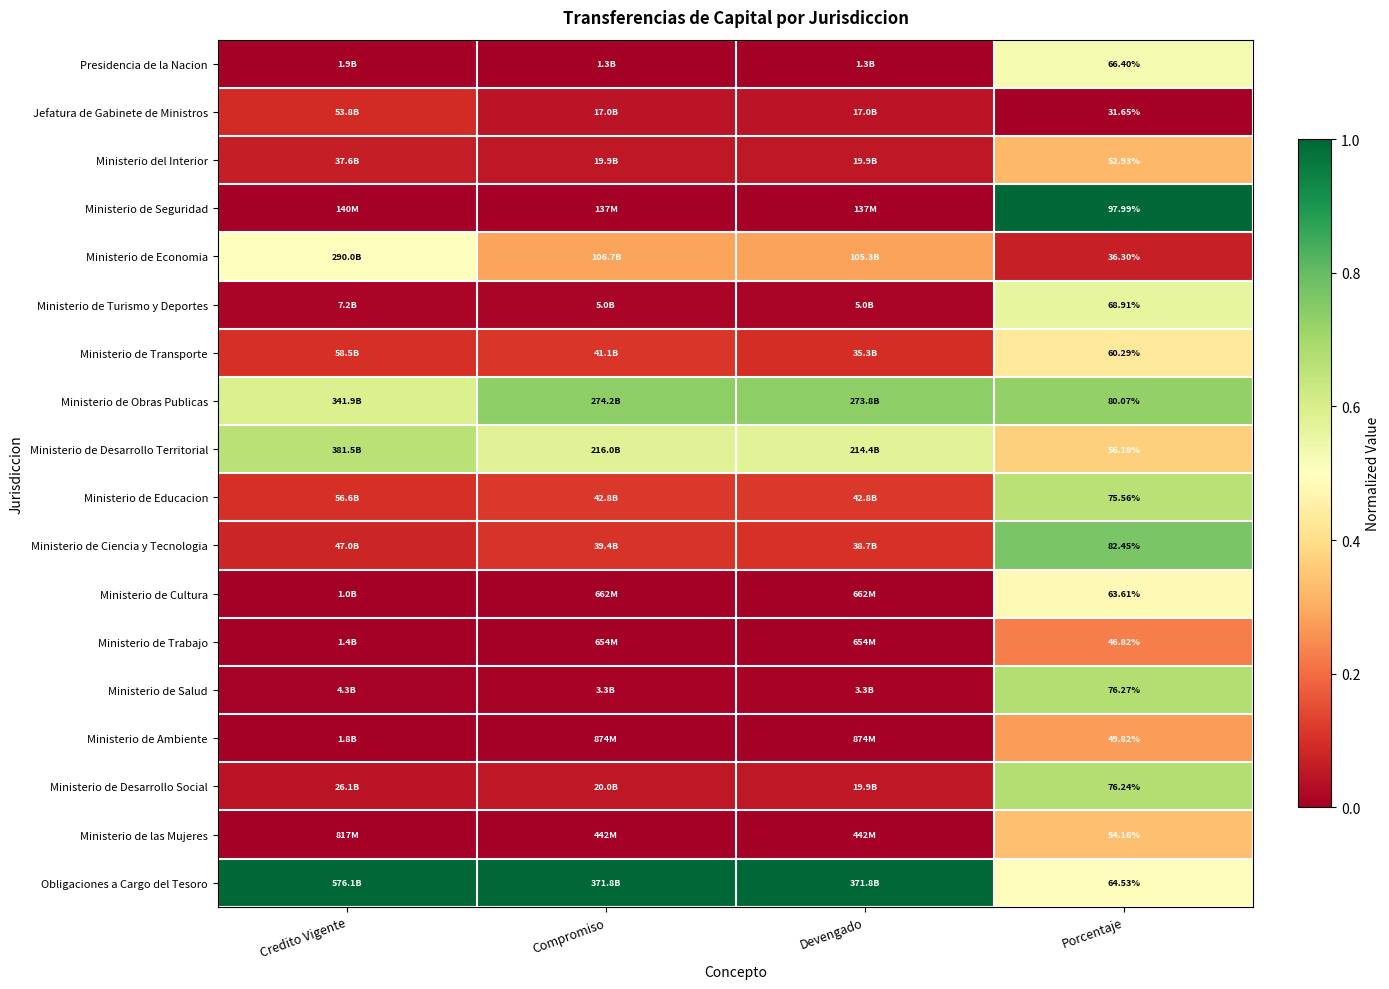

Between Compromiso and Credito Vigente, which is larger?

Credito Vigente